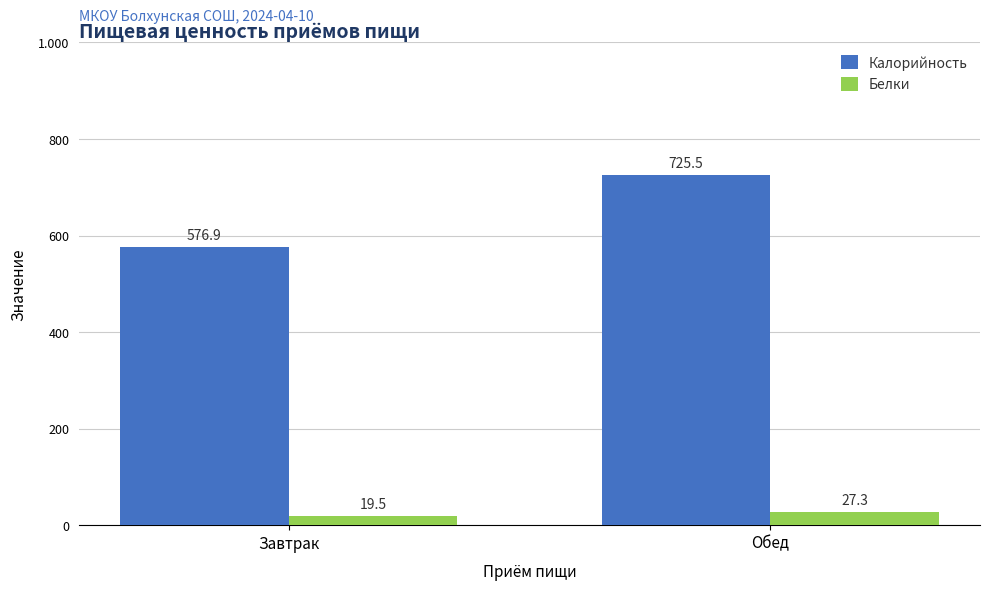

The Калорийность series shows 378.5 at Завтрак. True or false?

False